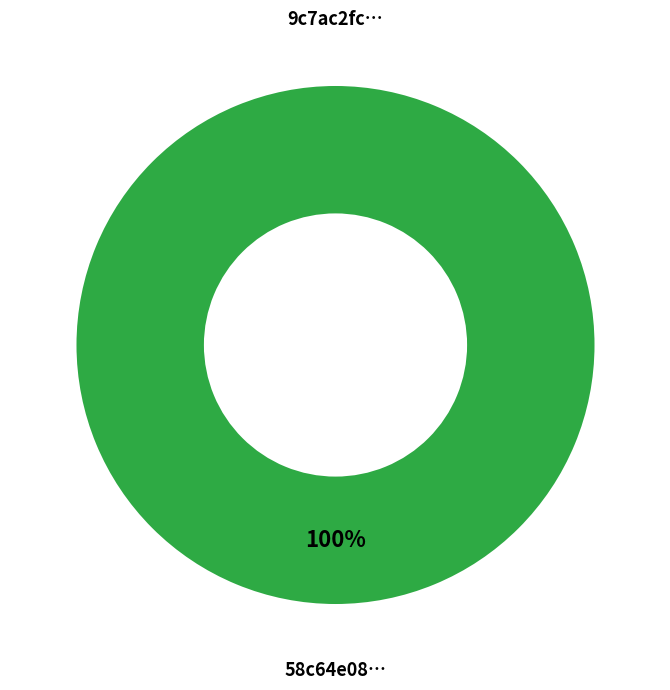

How many segments does this pie chart have?

2